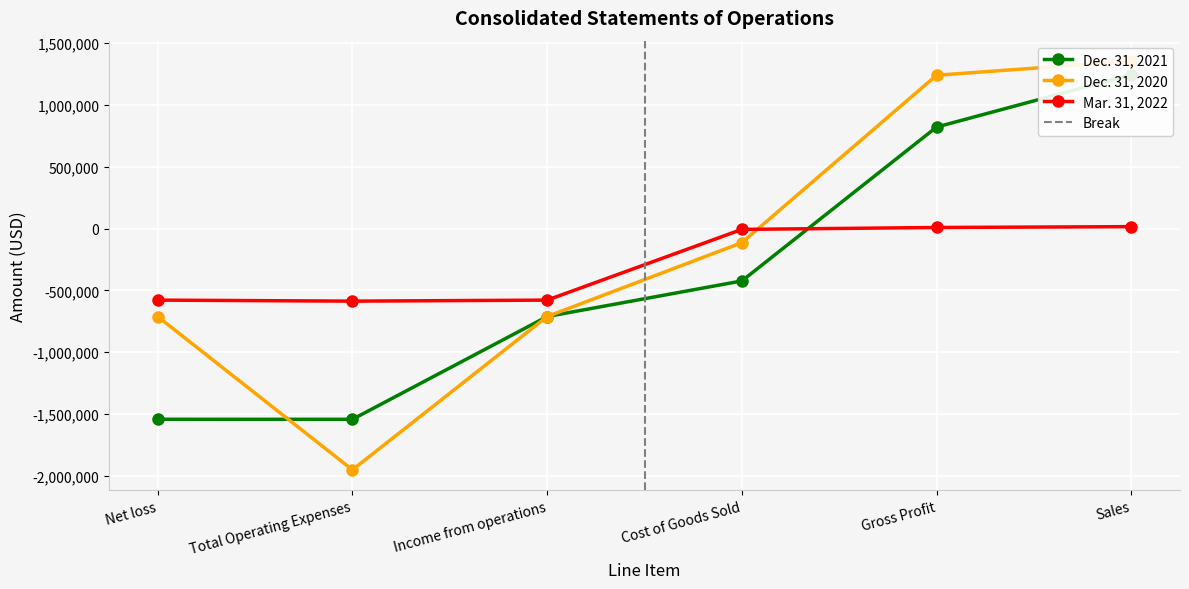

Where is the first local minimum for Dec. 31, 2021?

Total Operating Expenses